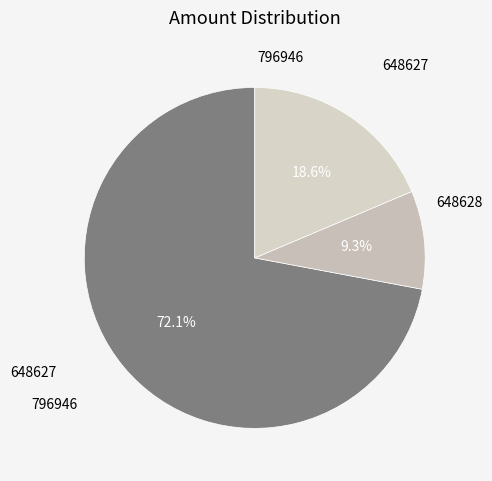

Rank the categories by value from highest to lowest.

796946, 648627, 648628